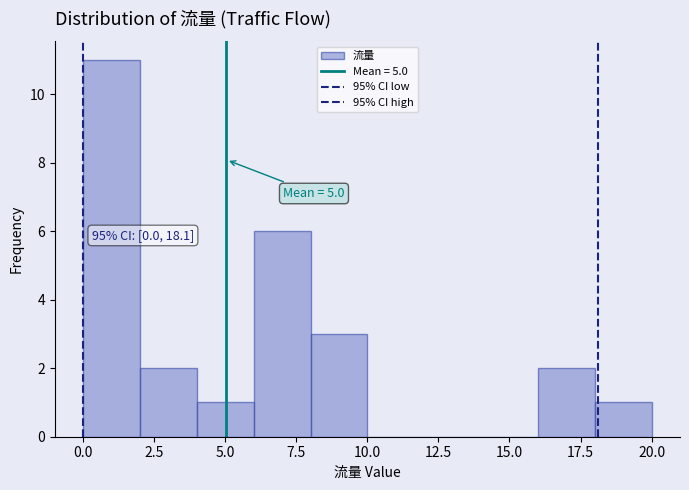

Over which range of the x-axis is the bar tallest?

0 to 2